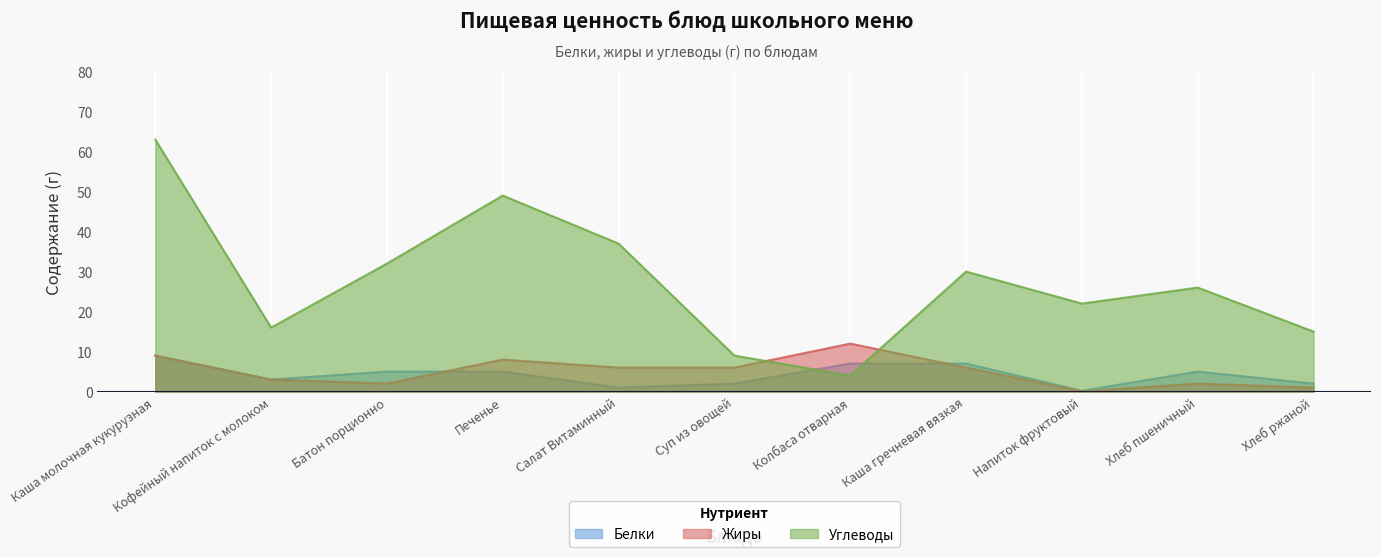

Between Колбаса отварная and Напиток фруктовый, which series saw the biggest shift?

Углеводы